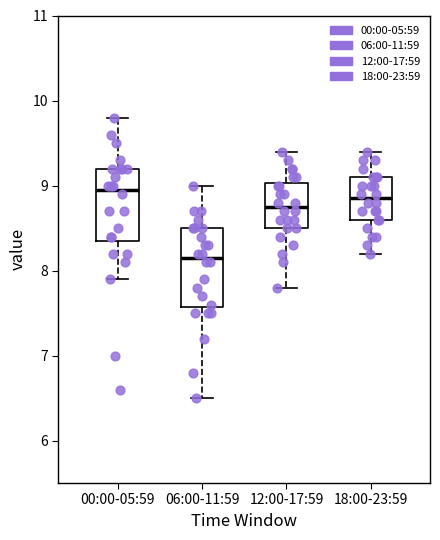

Which box's median line is the lowest?

06:00-11:59